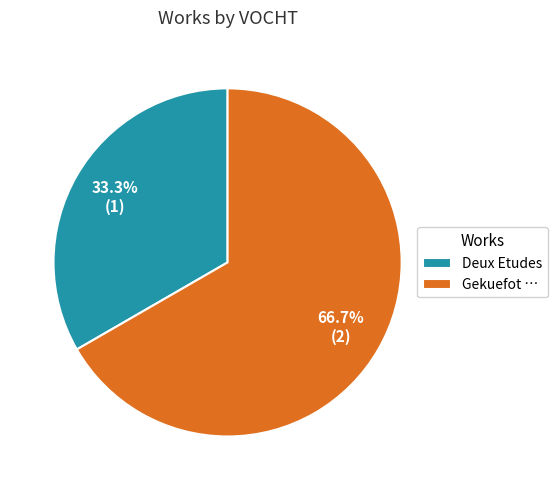

Between Gekuefot … and Deux Etudes, which is larger?

Gekuefot …